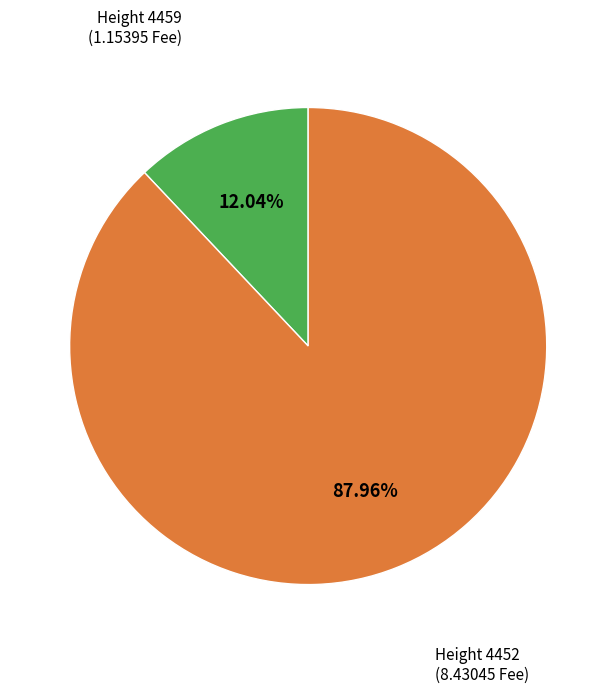

How many segments does this pie chart have?

2